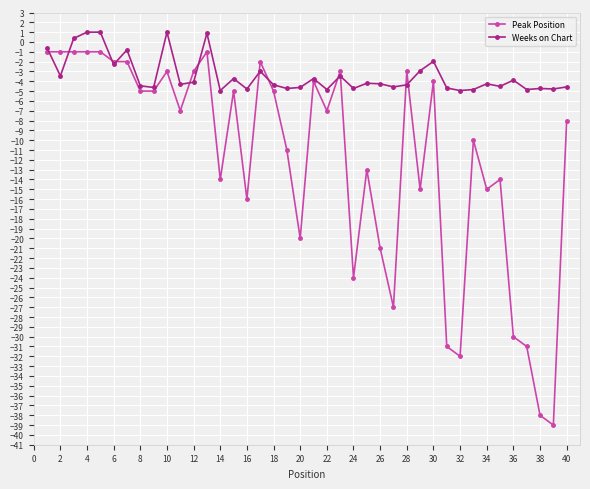

Which series has the largest range (max minus min)?

Peak Position